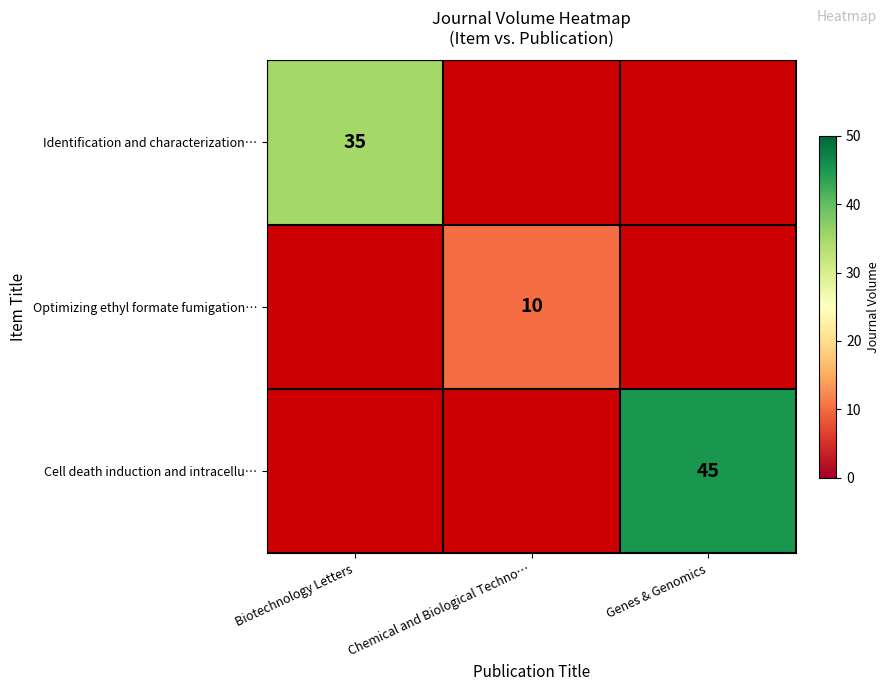

Between Chemical and Biological Techno… and Genes & Genomics, which is larger?

Genes & Genomics